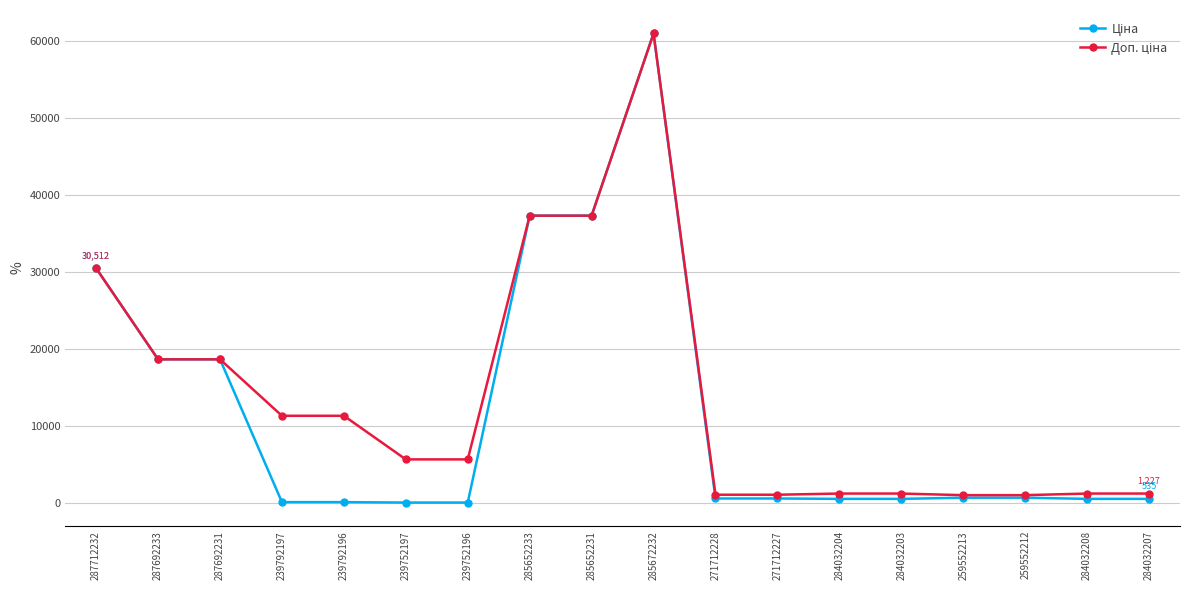

At which category does the chart reach its peak across all series?

285672232